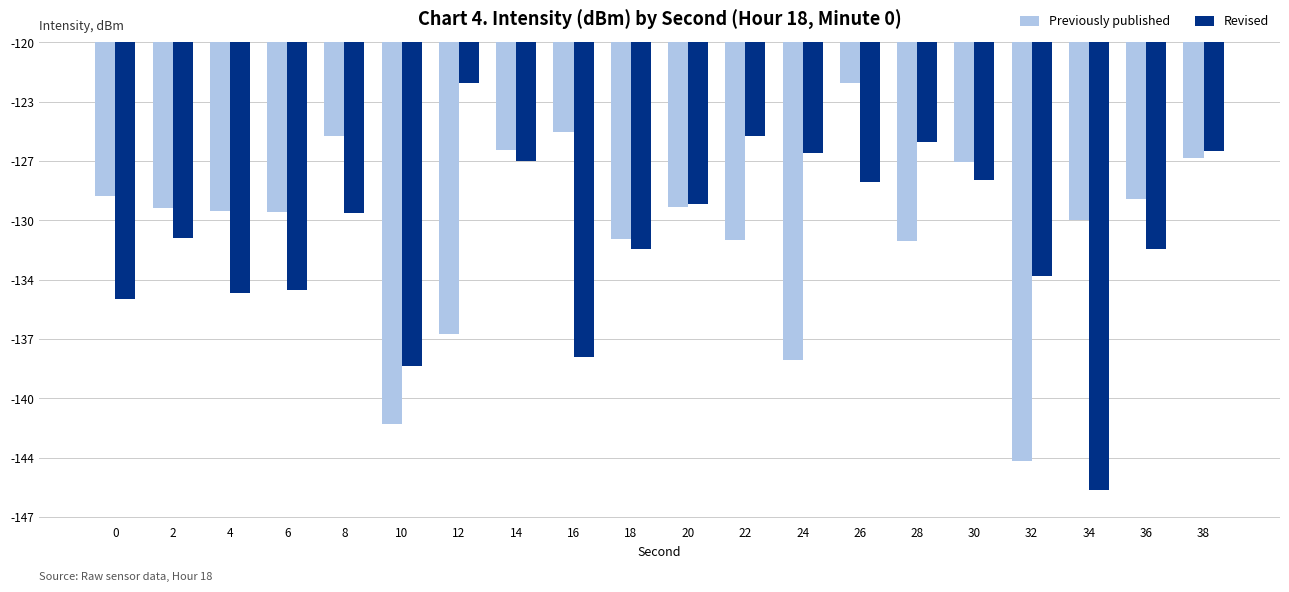

What is the spread (max minus min) of values at 16?

12.8